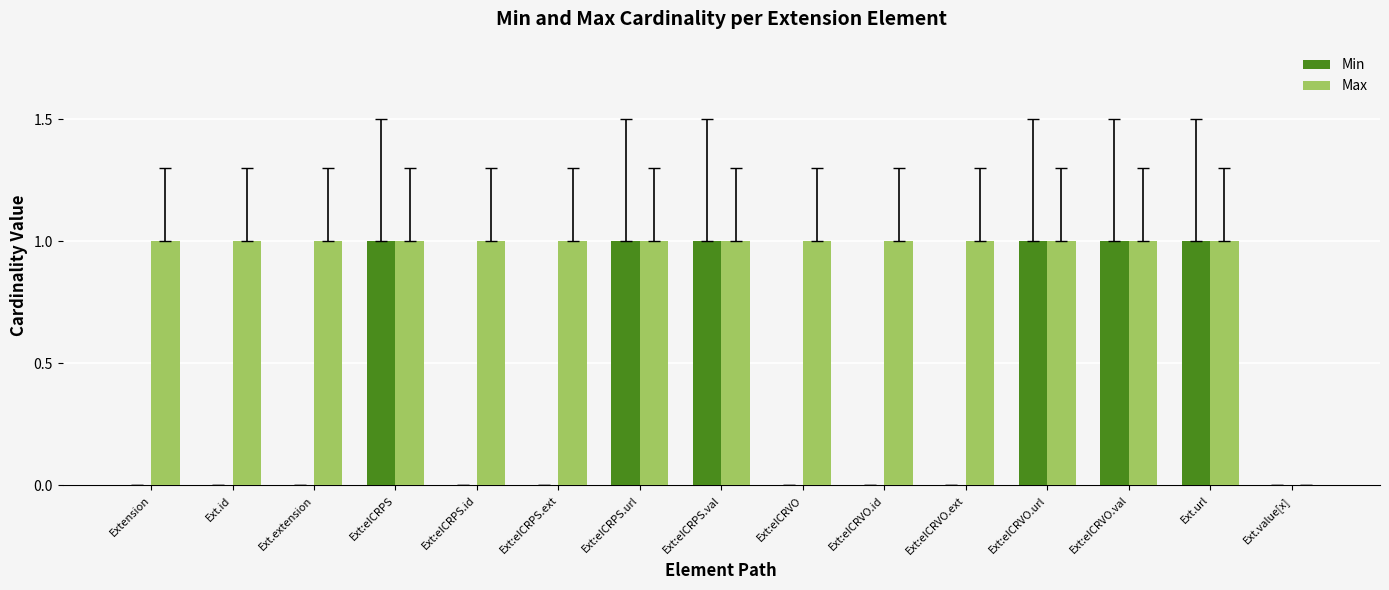

How many Min values are between 0 and 1?

15